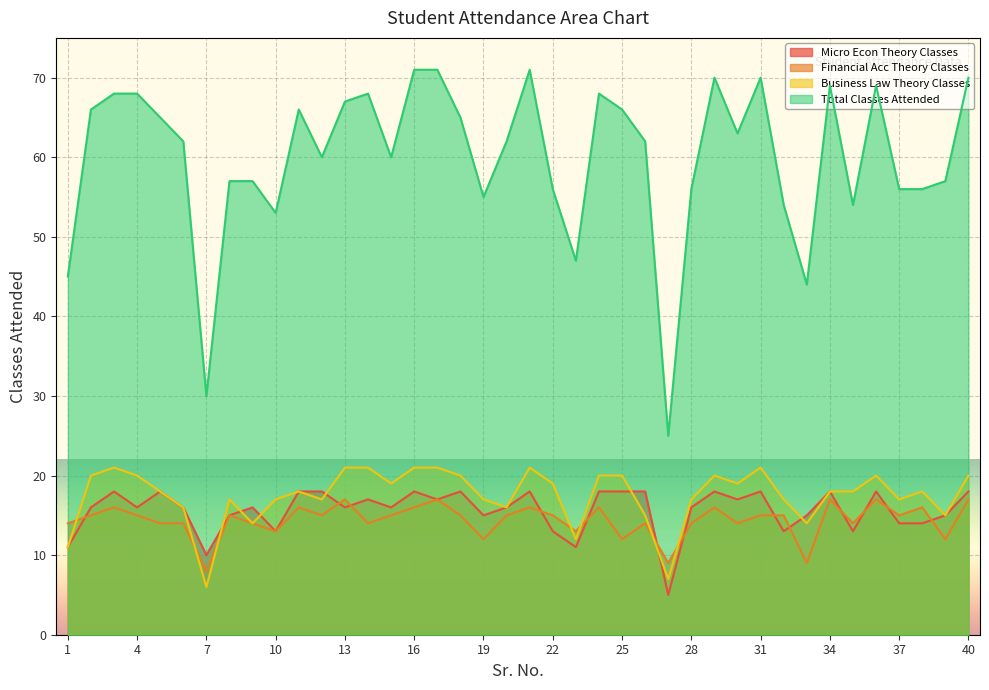

Where does the Business Law Theory Classes series first go above 18?

2